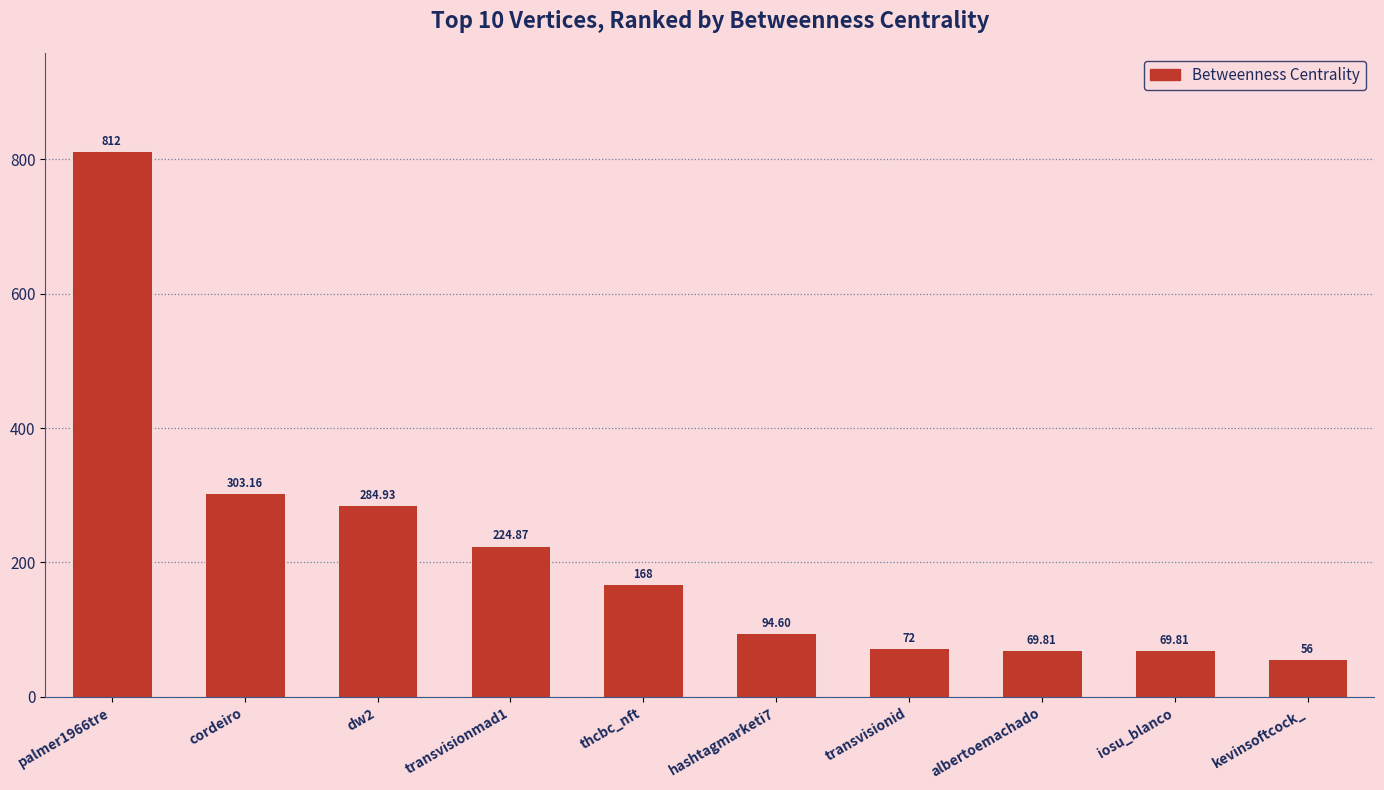

Reading left to right, extract all data points from this chart.

palmer1966tre=812.0	cordeiro=303.2	dw2=284.9	transvisionmad1=224.9	thcbc_nft=168.0	hashtagmarketi7=94.6	transvisionid=72.0	albertoemachado=69.8	iosu_blanco=69.8	kevinsoftcock_=56.0